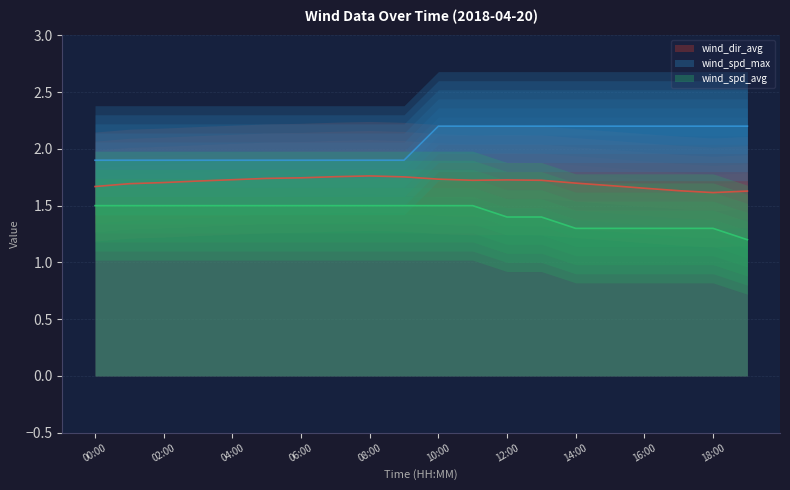

What is the average value of the wind_spd_max series?

2.0